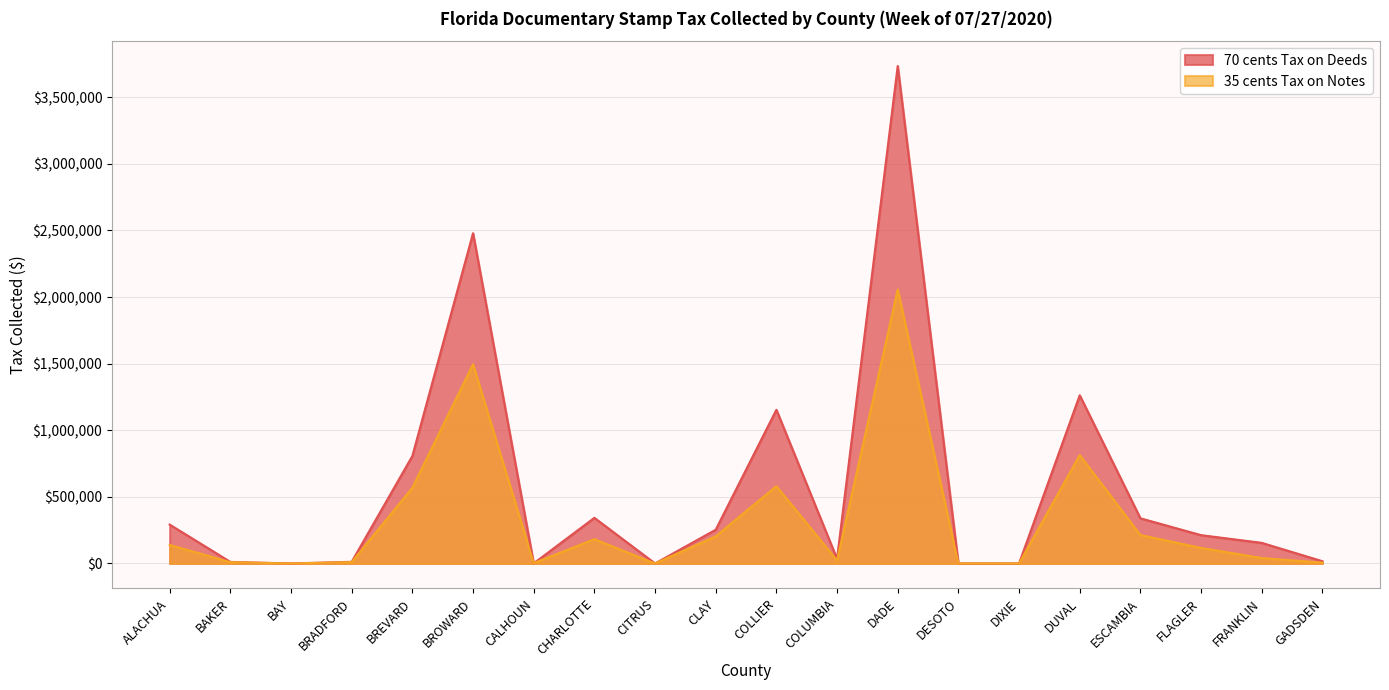

At which category does 70 cents Tax on Deeds reach its first local valley?

BAY